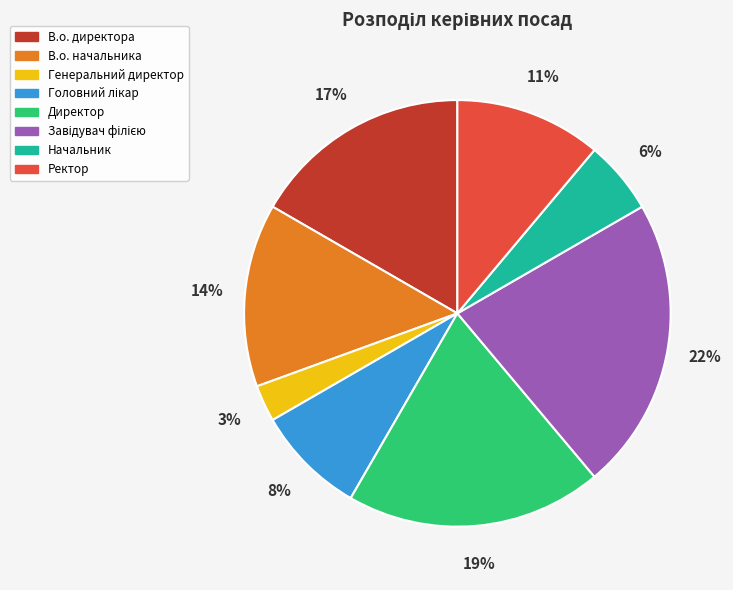

How many segments does this pie chart have?

8